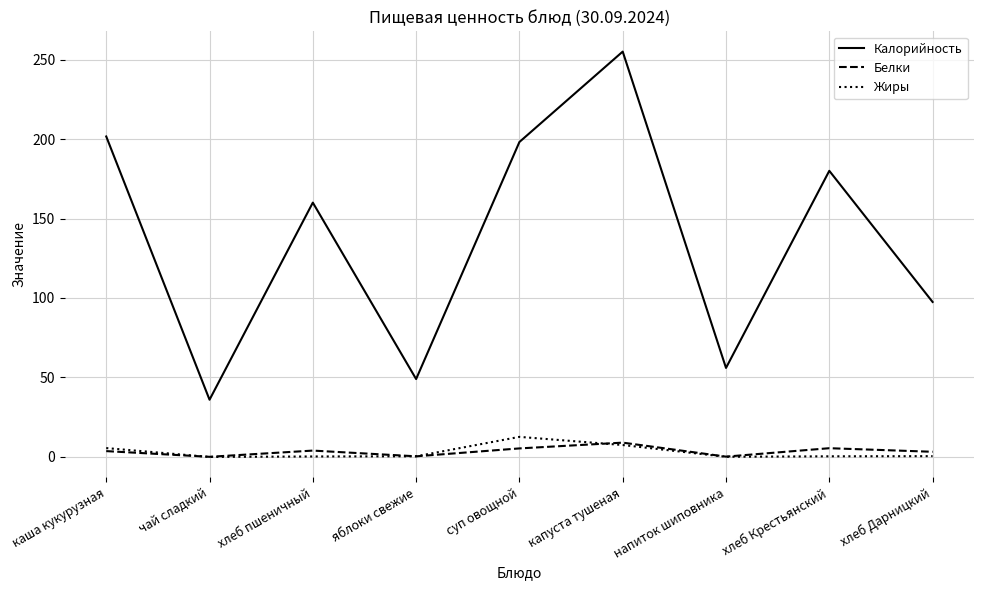

What position from the left is яблоки свежие?

4